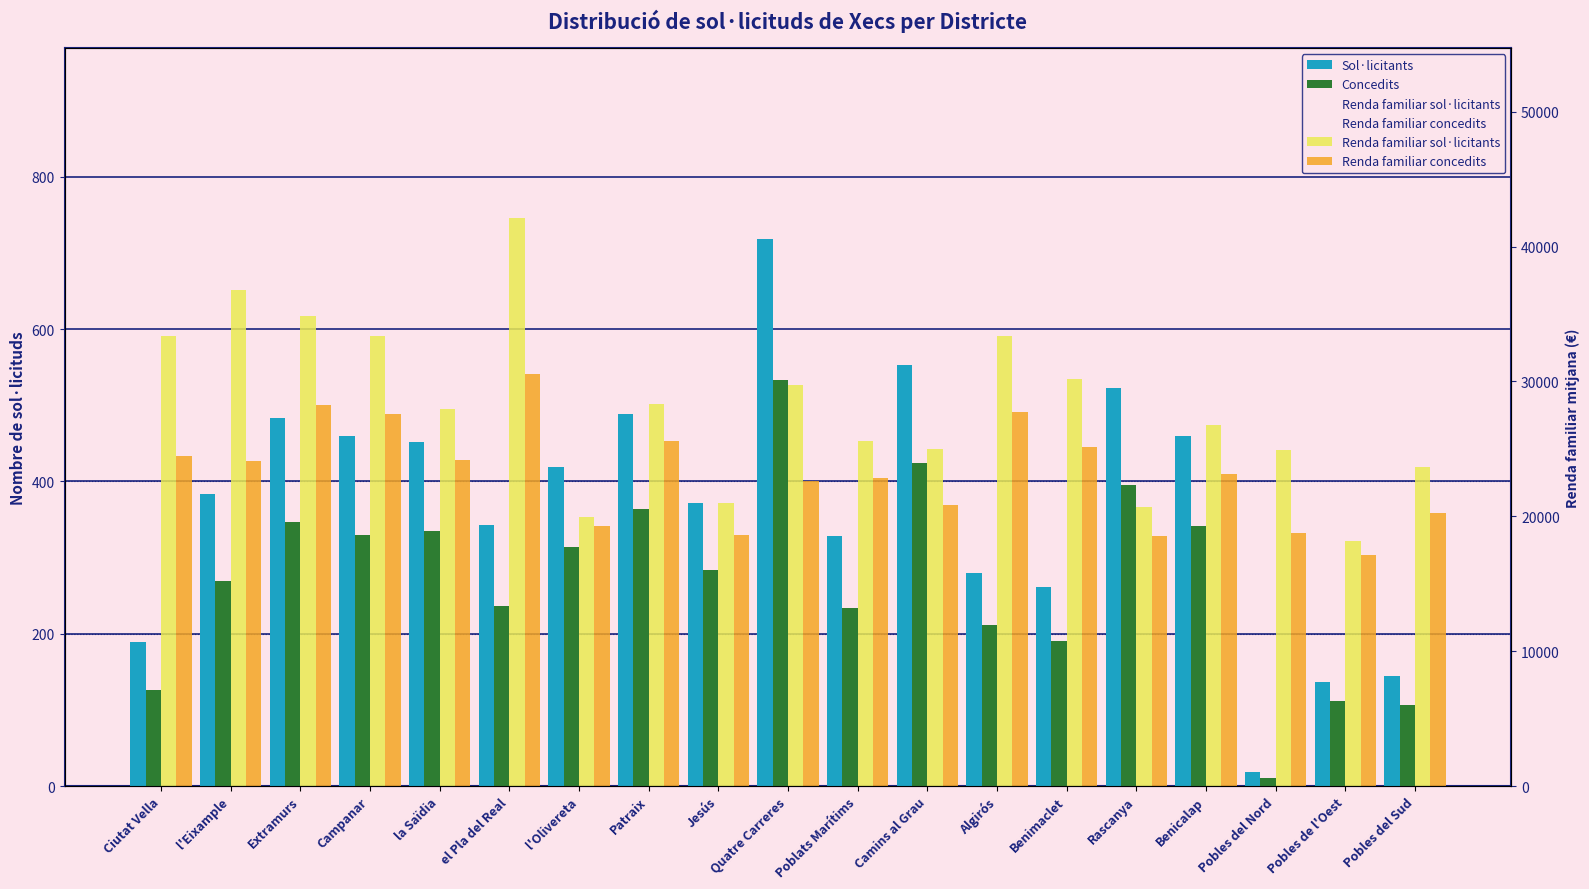

Which category has the lowest value in the Renda familiar sol·licitants series?

Pobles de l'Oest